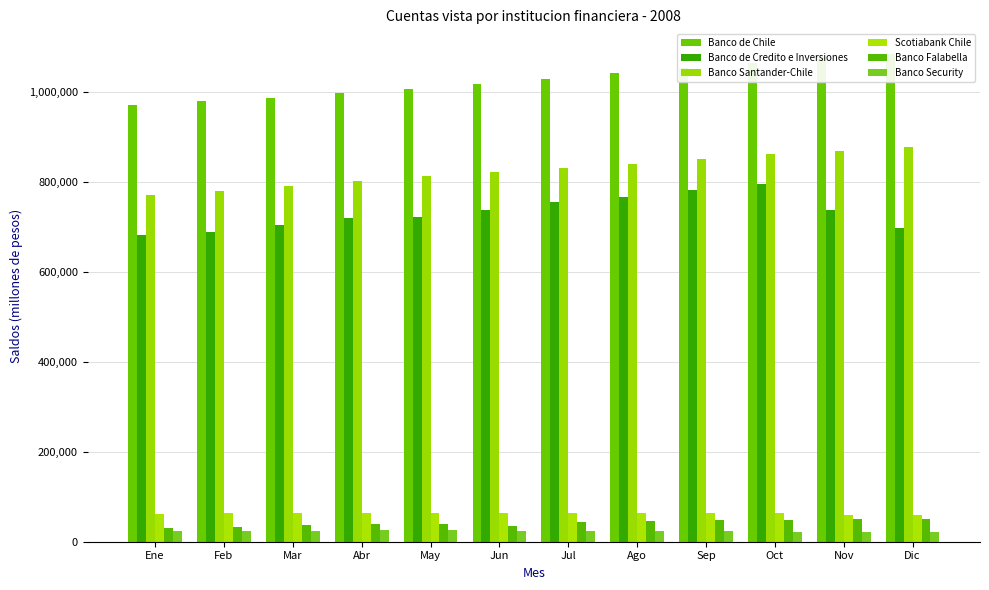

Reading left to right, extract all data points from this chart.

Banco de Chile: Ene=971097	Feb=978865	Mar=985305	Abr=996312	May=1005983	Jun=1017351	Jul=1029334	Ago=1042694	Sep=1052262	Oct=1063830	Nov=1077075	Dic=1084429
Banco de Credito e Inversiones: Ene=681885	Feb=688995	Mar=703187	Abr=719810	May=721815	Jun=736770	Jul=753984	Ago=765158	Sep=781307	Oct=793963	Nov=737635	Dic=698221
Banco Santander-Chile: Ene=770758	Feb=779420	Mar=789737	Abr=801416	May=811930	Jun=821370	Jul=831005	Ago=840185	Sep=850146	Oct=861282	Nov=867938	Dic=876810
Scotiabank Chile: Ene=62631	Feb=62825	Mar=62845	Abr=64649	May=64741	Jun=64233	Jul=64291	Ago=64294	Sep=64134	Oct=63850	Nov=60300	Dic=59900
Banco Falabella: Ene=31559	Feb=32276	Mar=36709	Abr=38571	May=39482	Jun=35181	Jul=42751	Ago=45220	Sep=47268	Oct=48697	Nov=49906	Dic=50739
Banco Security: Ene=24852	Feb=24616	Mar=24665	Abr=25262	May=25435	Jun=24123	Jul=24610	Ago=23119	Sep=23271	Oct=22161	Nov=21559	Dic=21678